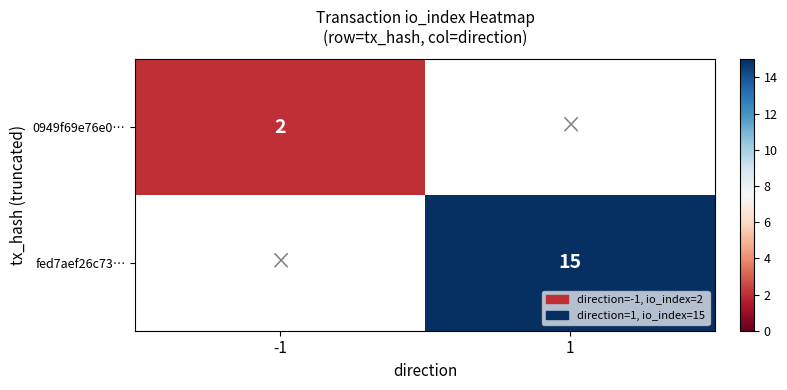

At which category does the chart reach its minimum across all series?

-1